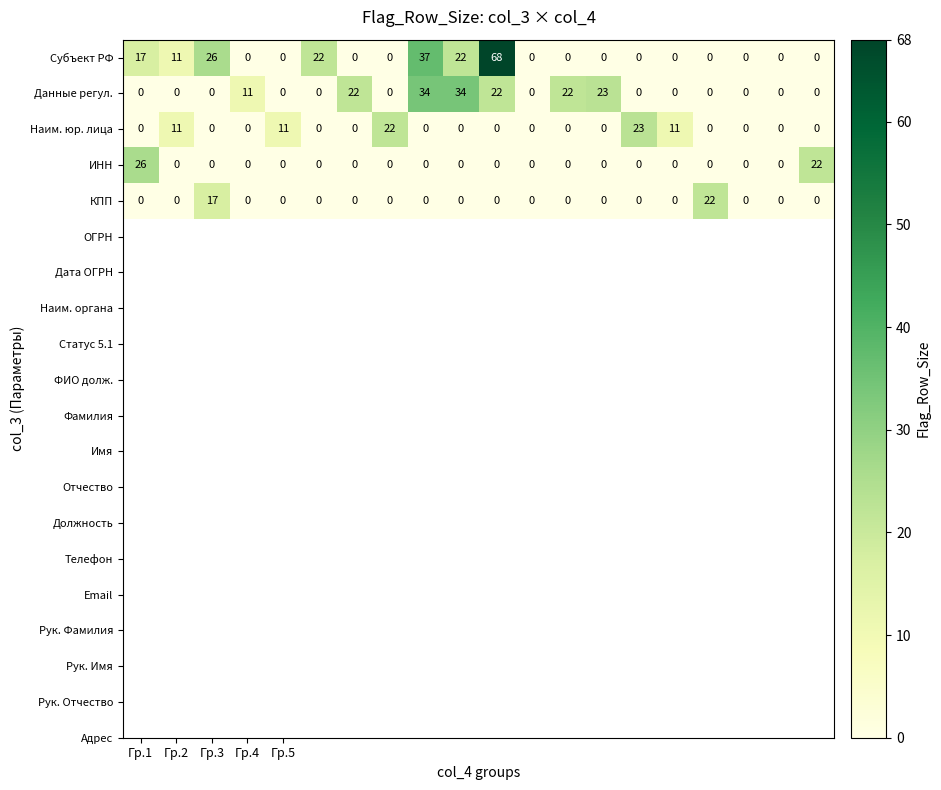

Which series has the largest range (max minus min)?

Субъект РФ